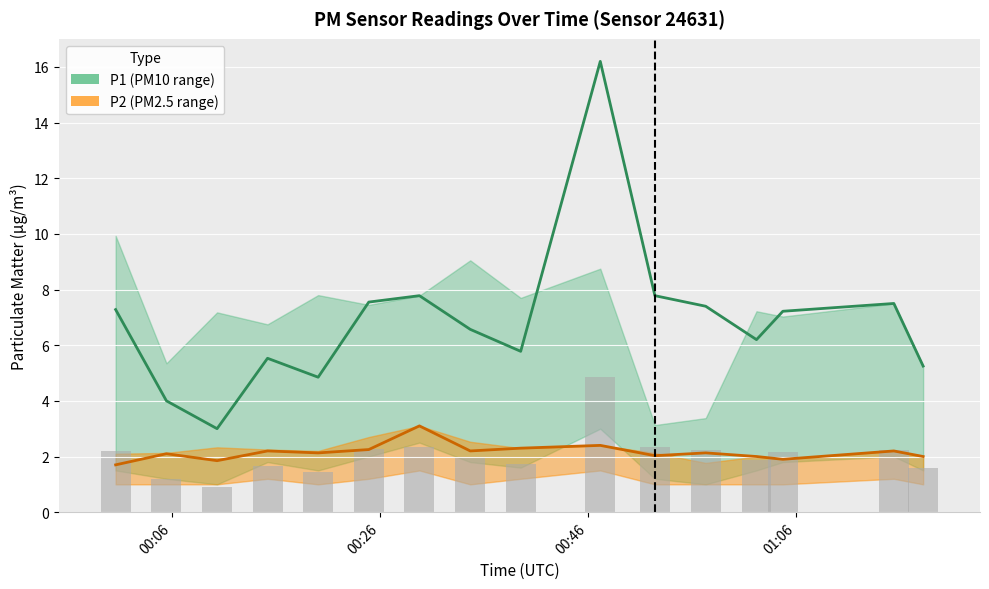

Rank the categories by P1 value from lowest to highest.

00:10, 00:05, 00:20, 01:20, 00:15, 00:40, 01:00, 00:35, 01:05, 00:00, 00:55, 01:15, 00:25, 00:30, 00:50, 00:45